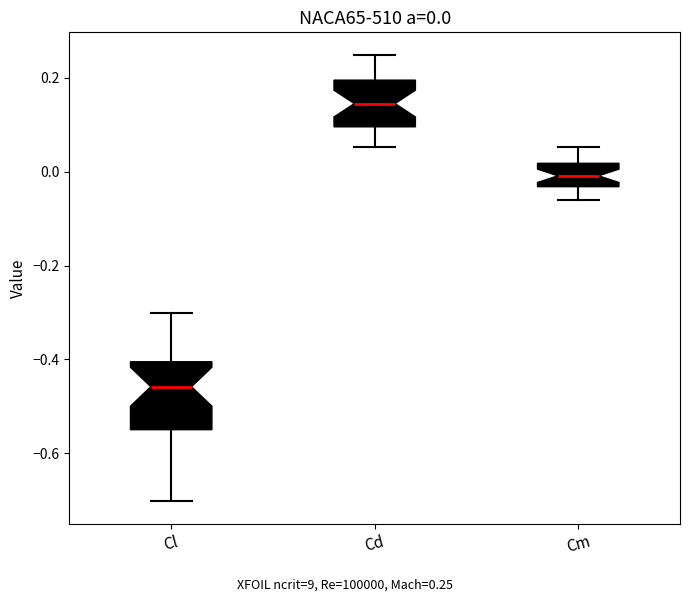

Which box is the tallest, from its lower edge to its upper edge?

Cl